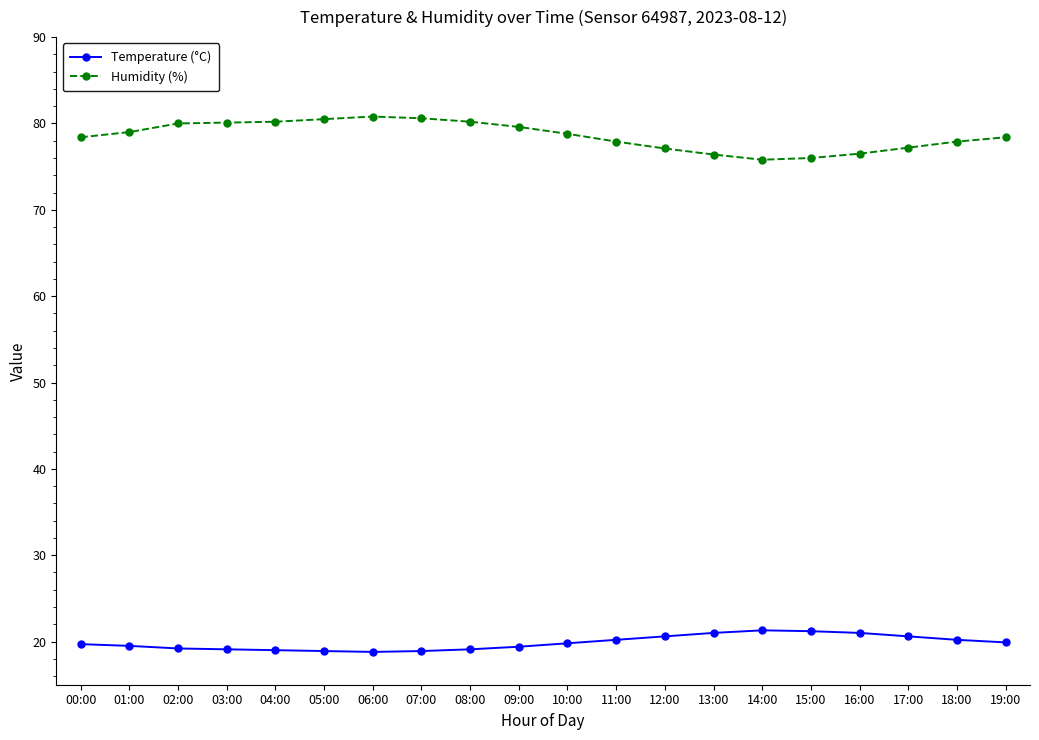

Rank the series by their maximum value, from lowest to highest.

Temperature (°C), Humidity (%)